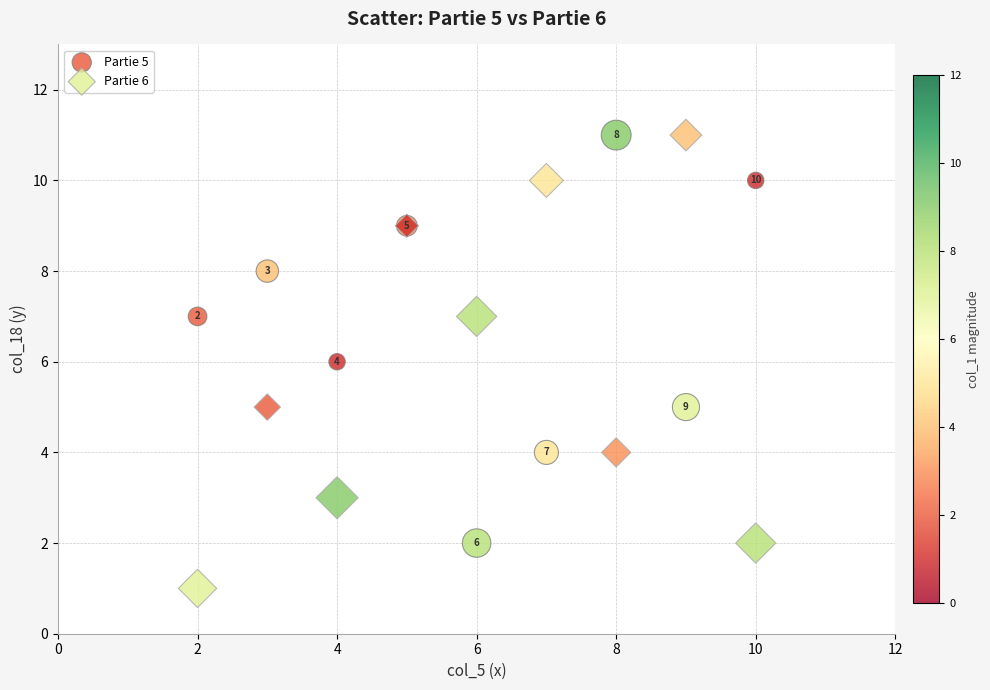

Which series contains the lowest Y value?

Partie 6